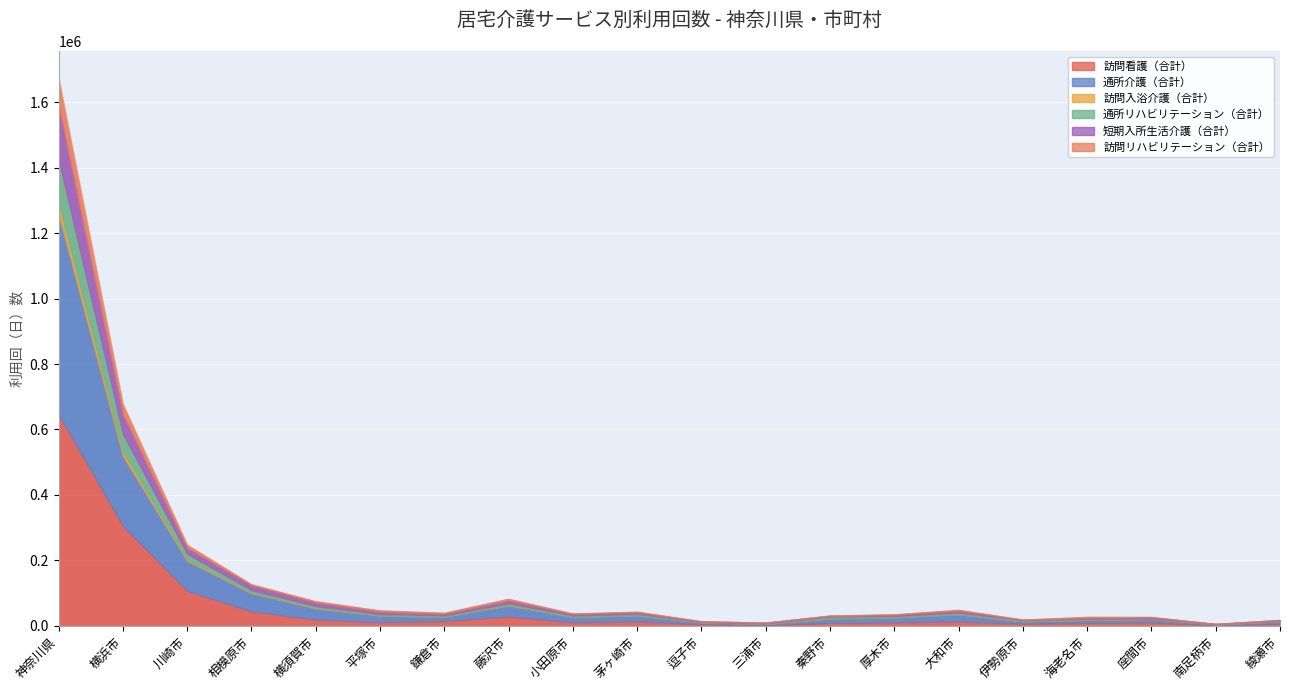

At which category does the chart reach its peak across all series?

神奈川県